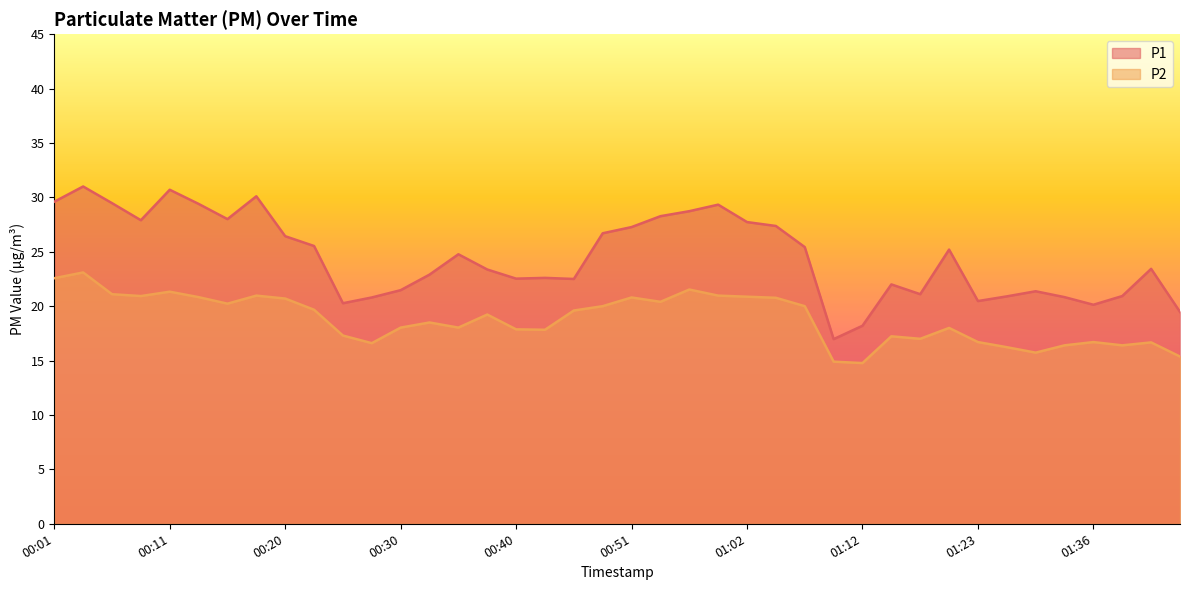

What position from the right is 00:57?

18